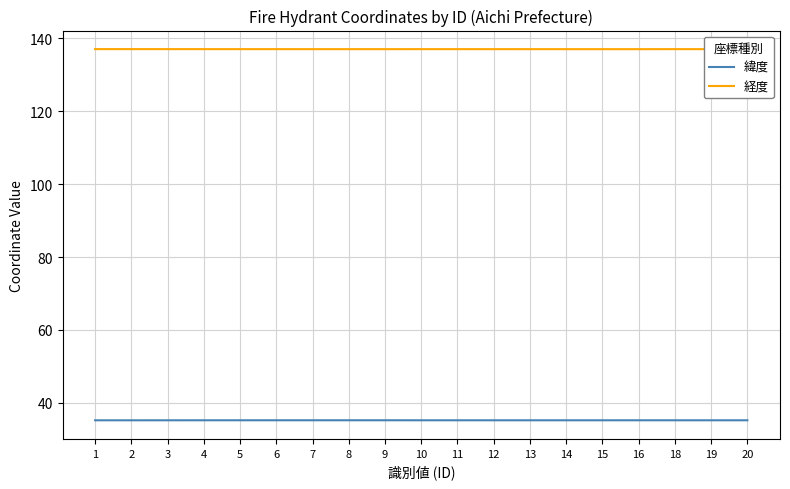

What is the difference between the highest and lowest values at 1?

101.9